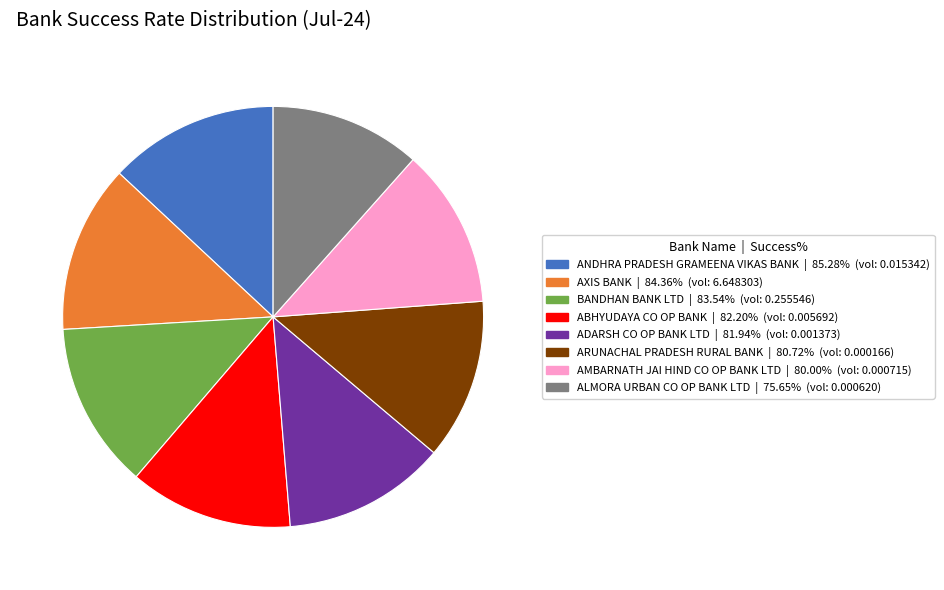

What is the smallest slice in the pie chart?

ALMORA URBAN CO OP BANK LTD